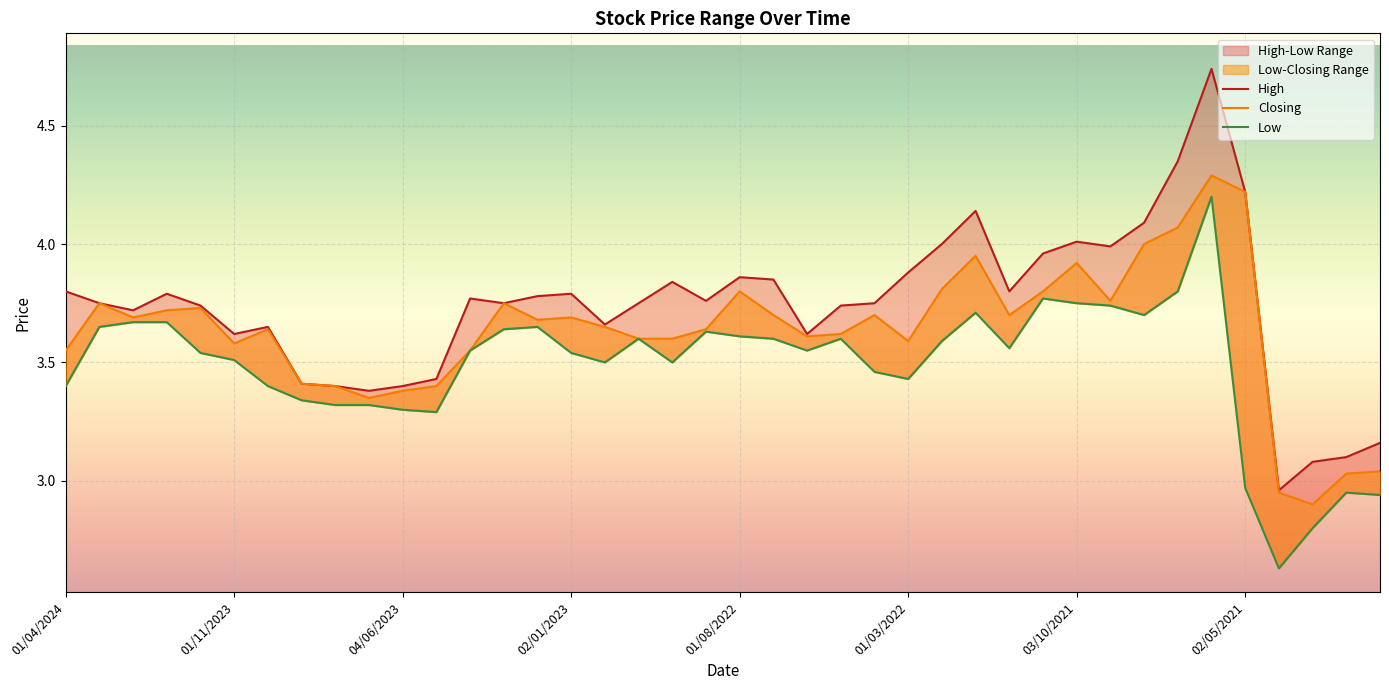

True or false: High and Low intersect in this chart.

False